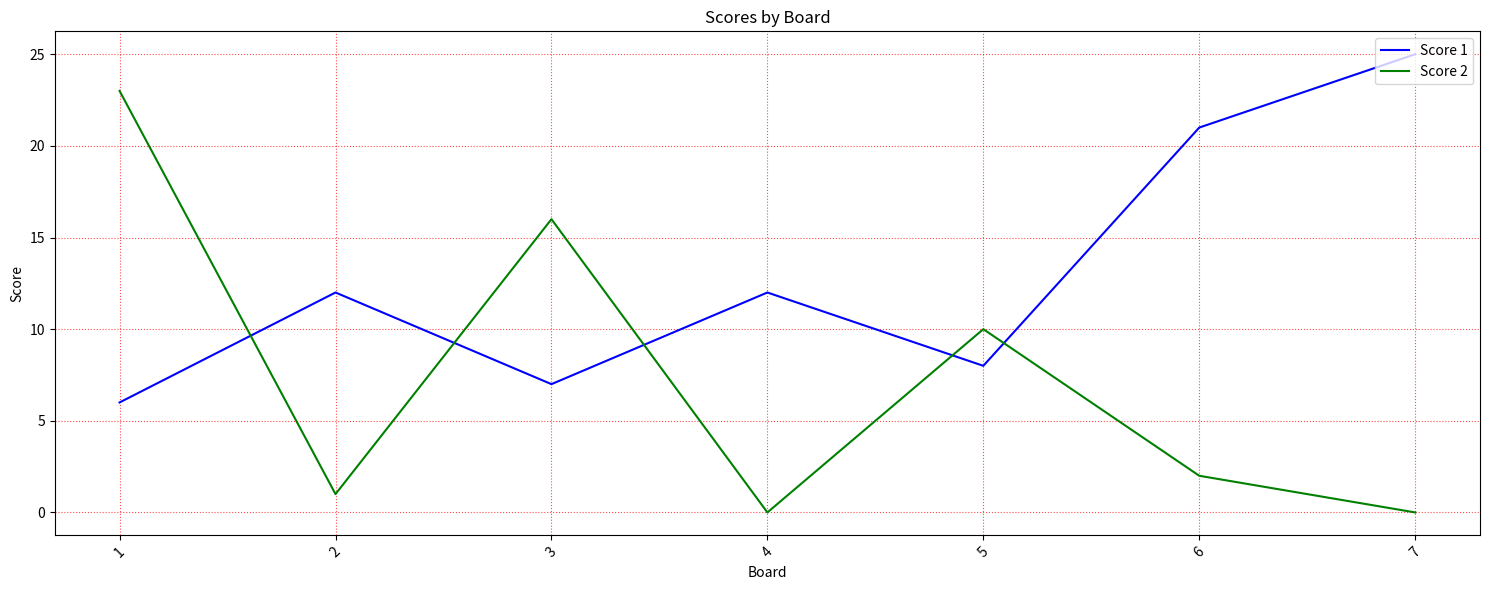

Reading left to right, list all the values displayed in this chart.

Score 1: 1=6	2=12	3=7	4=12	5=8	6=21	7=25
Score 2: 1=23	2=1	3=16	4=0	5=10	6=2	7=0